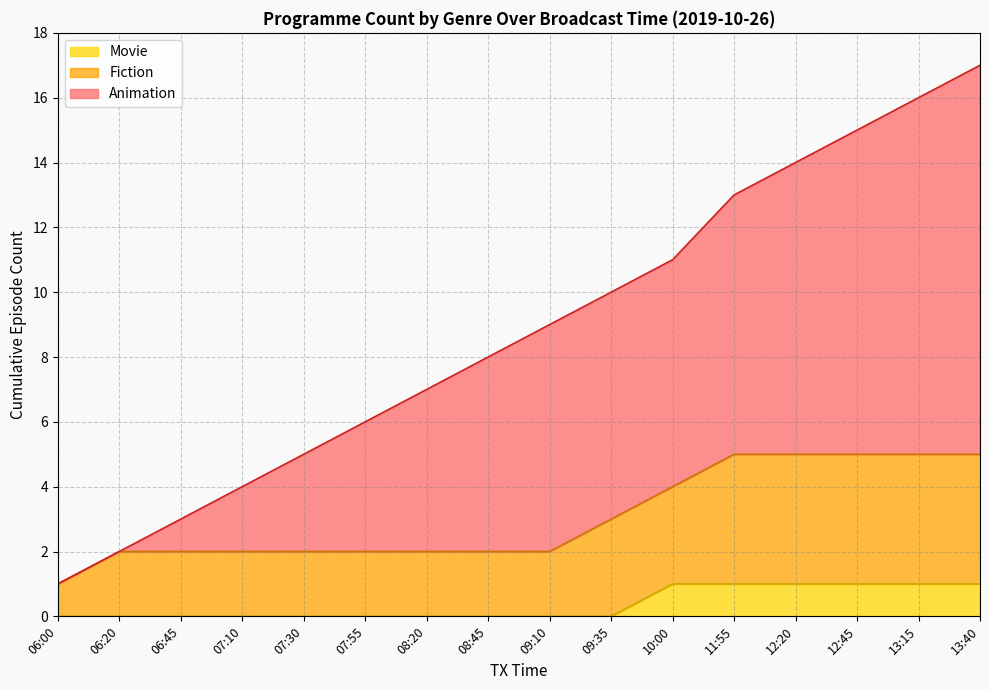

Rank the categories by Movie value from lowest to highest.

06:00, 06:20, 06:45, 07:10, 07:30, 07:55, 08:20, 08:45, 09:10, 09:35, 10:00, 11:55, 12:20, 12:45, 13:15, 13:40